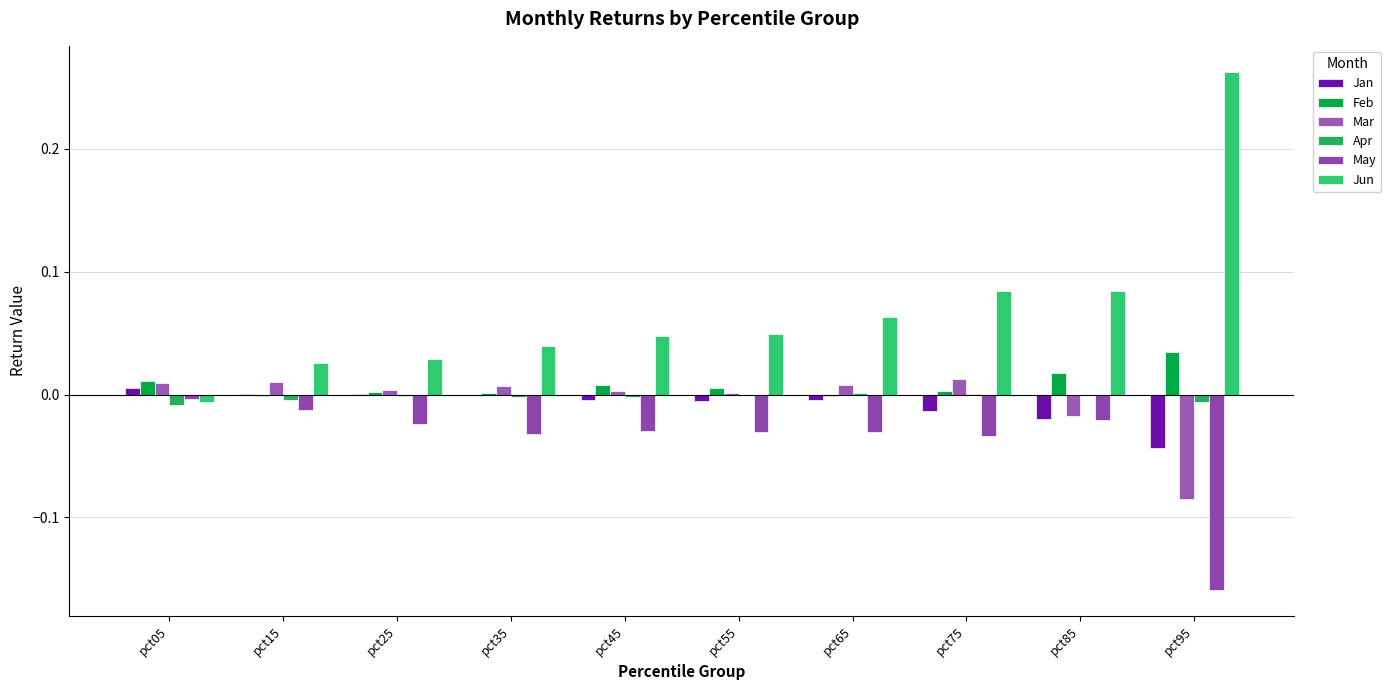

Reading left to right, what are all the values shown in this chart?

Jan: pct05=0.0	pct15=0.0	pct25=0.0	pct35=-0.0	pct45=-0.0	pct55=-0.0	pct65=-0.0	pct75=-0.0	pct85=-0.0	pct95=-0.0
Feb: pct05=0.0	pct15=-0.0	pct25=0.0	pct35=0.0	pct45=0.0	pct55=0.0	pct65=-0.0	pct75=0.0	pct85=0.0	pct95=0.0
Mar: pct05=0.0	pct15=0.0	pct25=0.0	pct35=0.0	pct45=0.0	pct55=0.0	pct65=0.0	pct75=0.0	pct85=-0.0	pct95=-0.1
Apr: pct05=-0.0	pct15=-0.0	pct25=-0.0	pct35=-0.0	pct45=-0.0	pct55=-0.0	pct65=0.0	pct75=0.0	pct85=-0.0	pct95=-0.0
May: pct05=-0.0	pct15=-0.0	pct25=-0.0	pct35=-0.0	pct45=-0.0	pct55=-0.0	pct65=-0.0	pct75=-0.0	pct85=-0.0	pct95=-0.2
Jun: pct05=-0.0	pct15=0.0	pct25=0.0	pct35=0.0	pct45=0.0	pct55=0.0	pct65=0.1	pct75=0.1	pct85=0.1	pct95=0.3